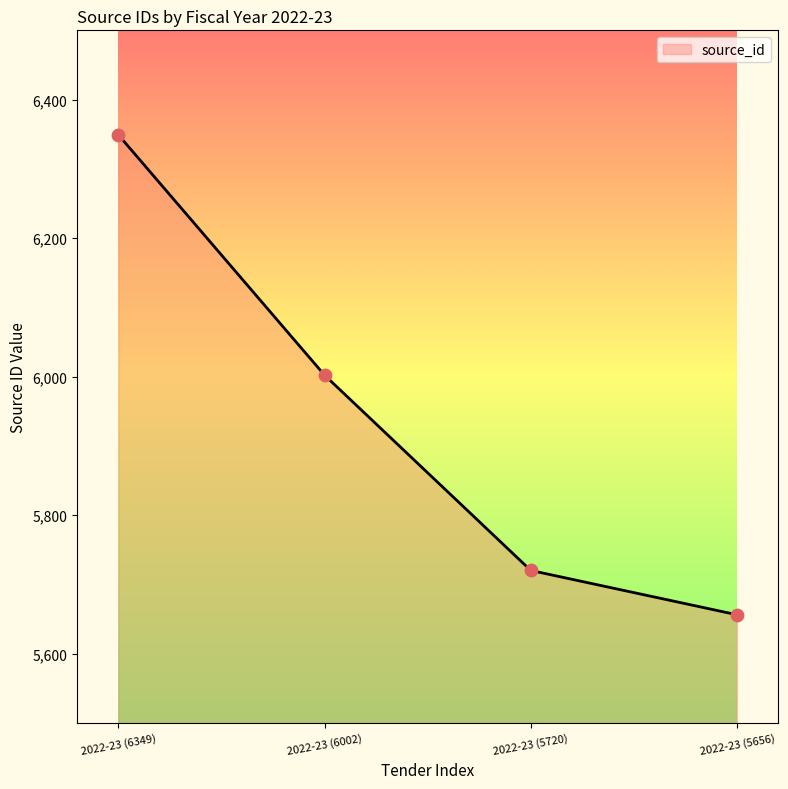

What is the change in value from 2022-23 (6349) to 2022-23 (5656)?

-693